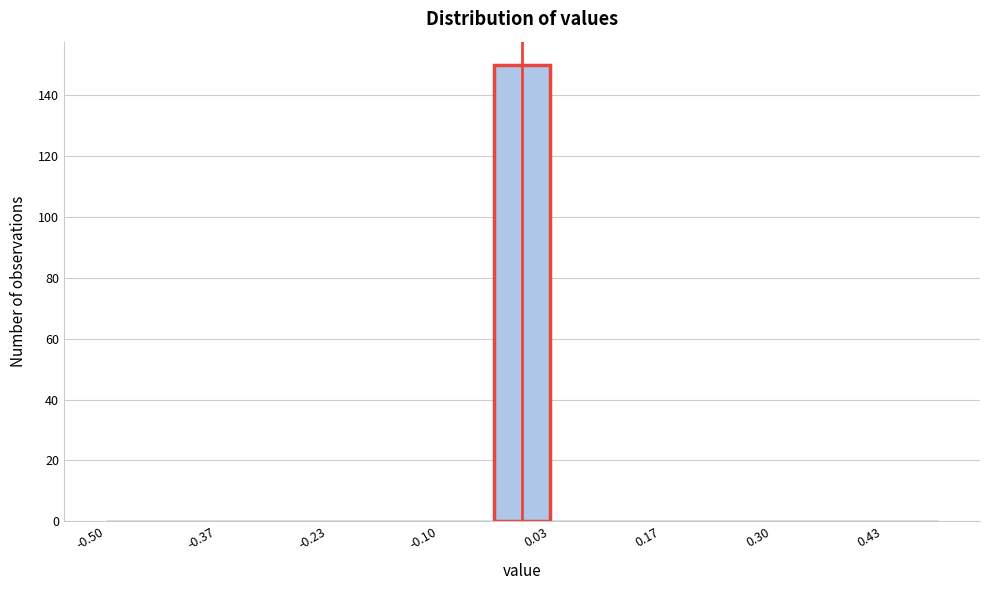

Read against the x-axis, roughly where is the centre of the tallest bar?

0.00